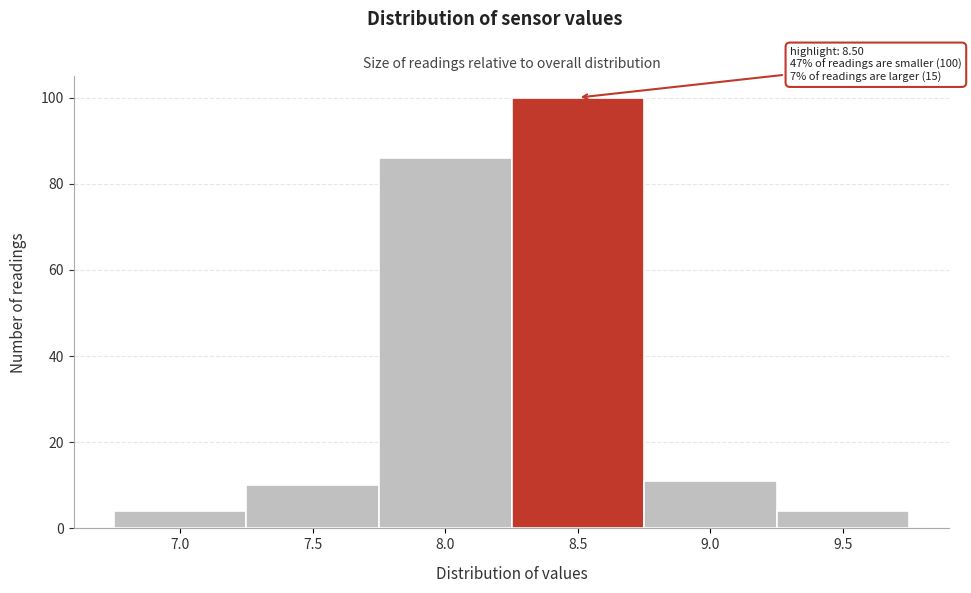

Reading left to right, transcribe all the data shown in this chart.

7.0=4	7.5=10	8.0=86	8.5=100	9.0=11	9.5=4